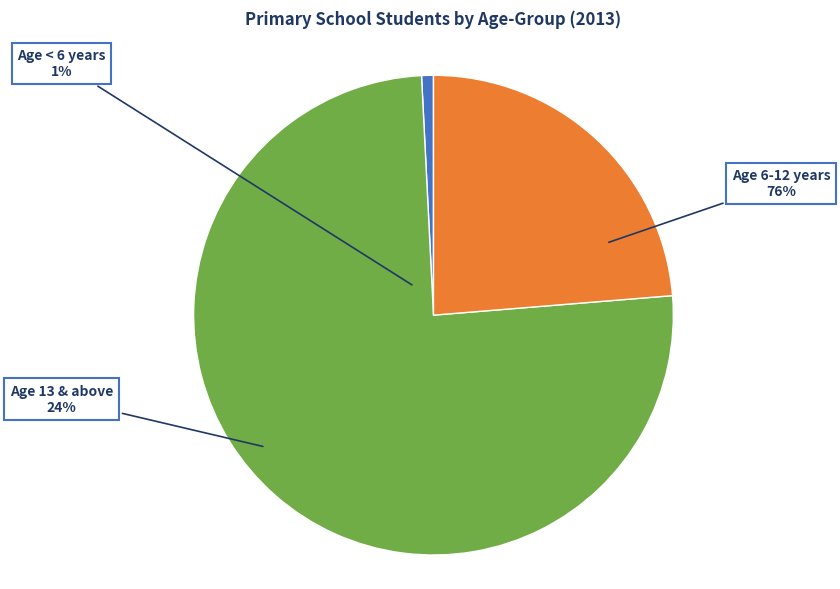

What percentage is NOT represented by Age 6-12 years?

24.5%